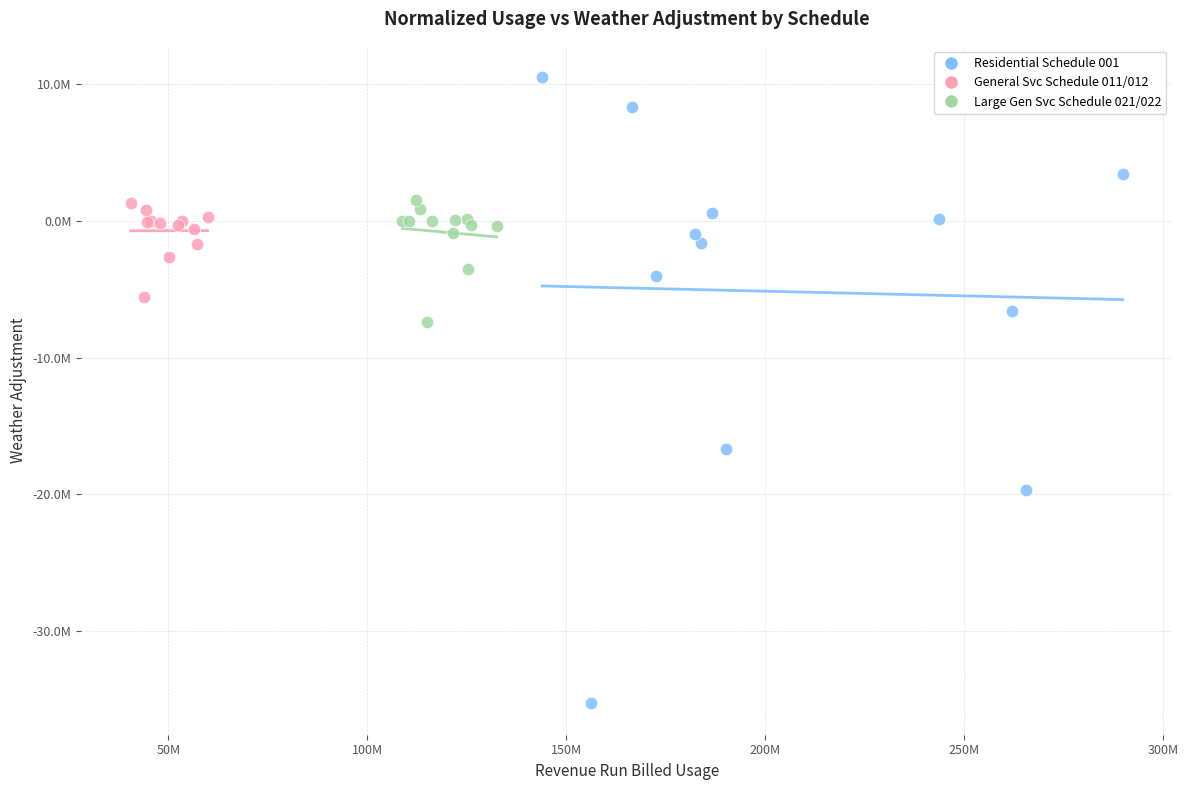

What are all the series names shown in the legend?

Residential Schedule 001, General Svc Schedule 011/012, Large Gen Svc Schedule 021/022